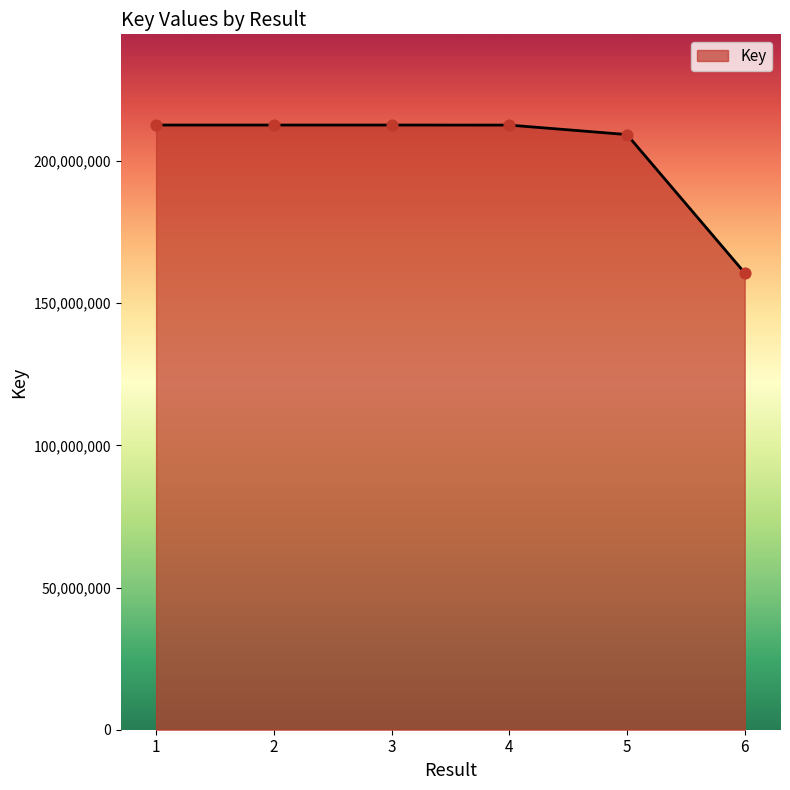

What is the change in value from 4 to 6?

-51963656